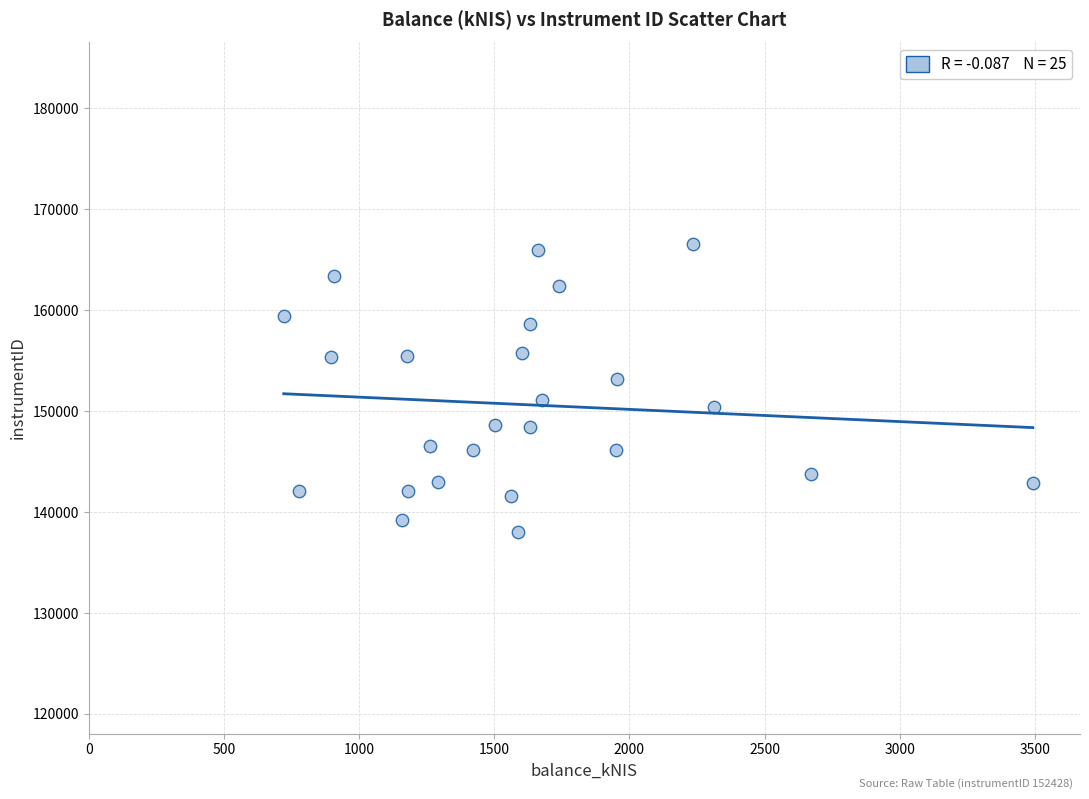

What is the range of Y values (max minus min)?

28479.8